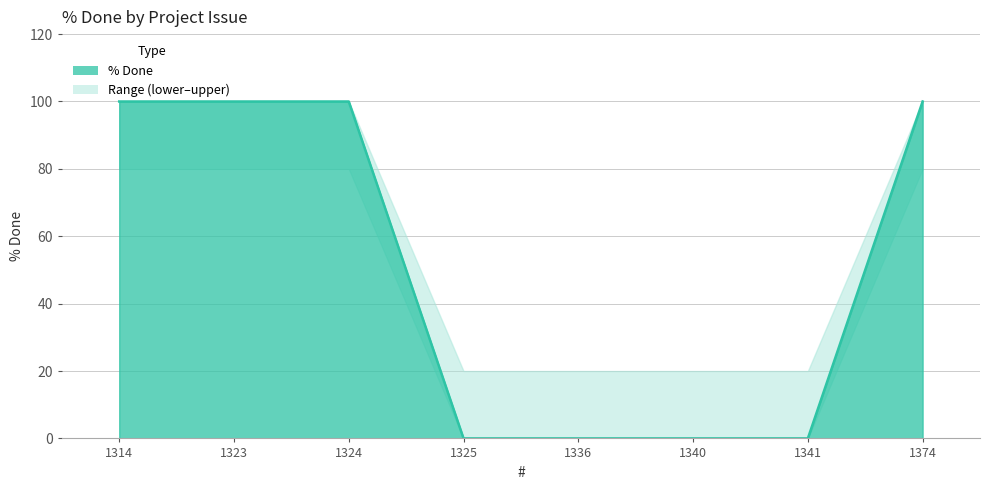

Reading right to left, list all the values displayed in this chart.

100	0	0	0	0	100	100	100